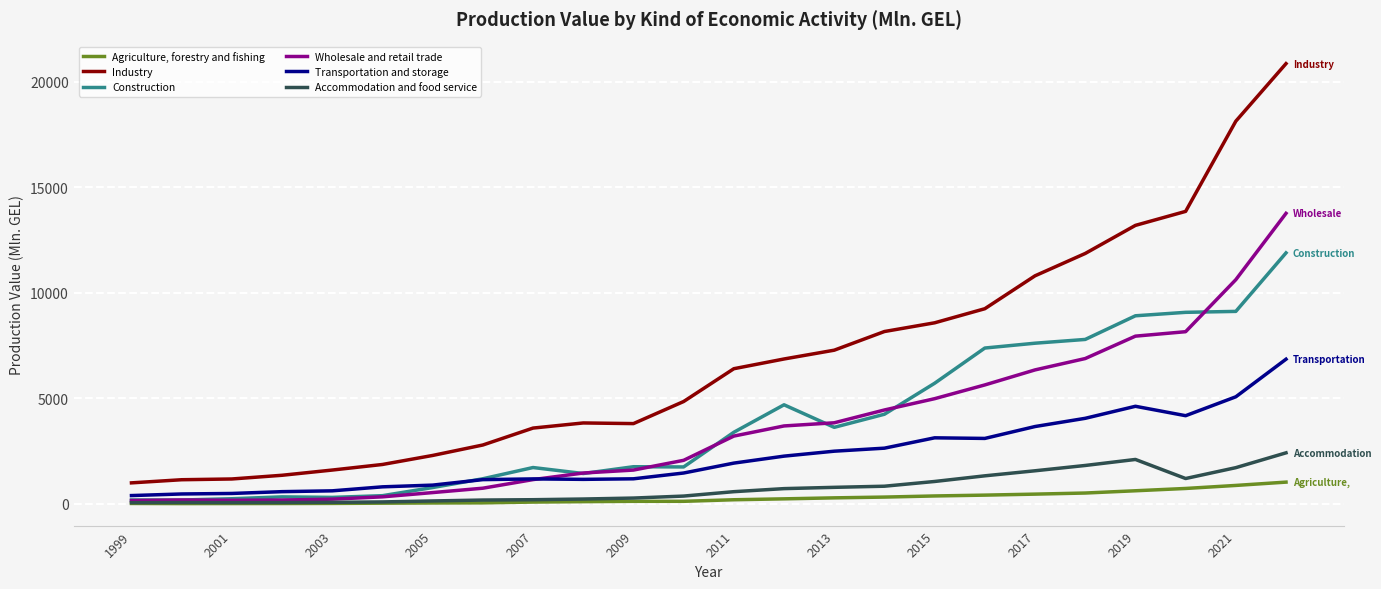

What is the highest value of the Construction series?

11891.9